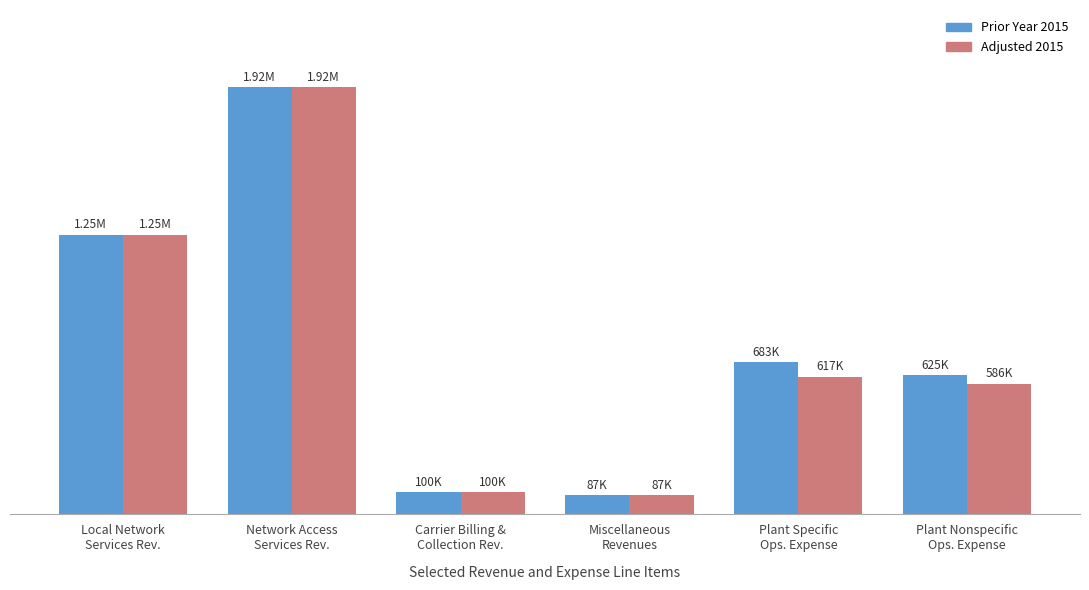

Is the value of Prior Year 2015 at Plant Nonspecific
Ops. Expense greater than the value of Adjusted 2015 at Plant Nonspecific
Ops. Expense?

Yes